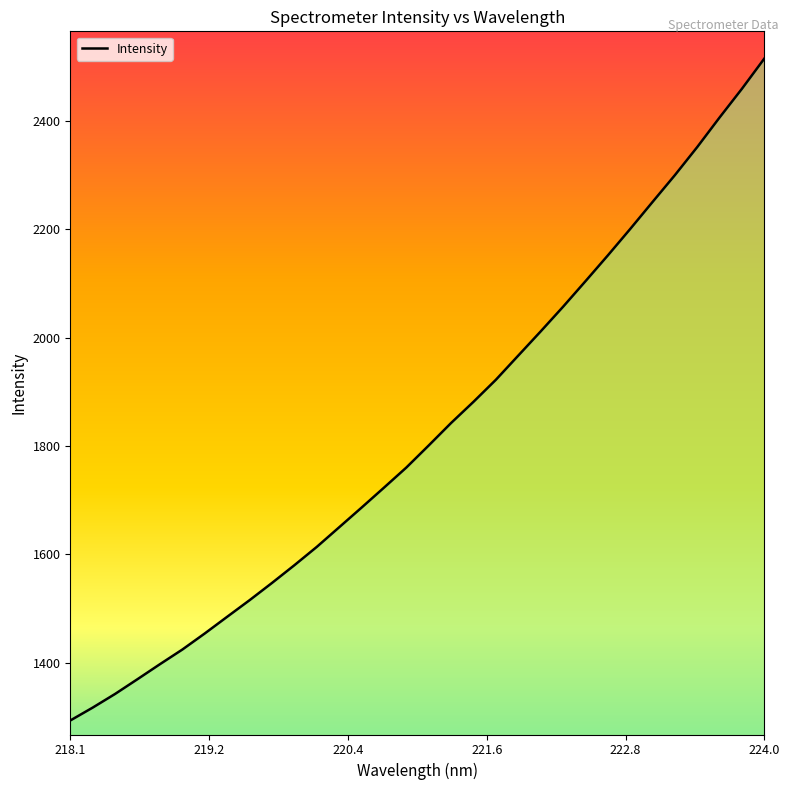

What is the greatest value displayed?

2515.4